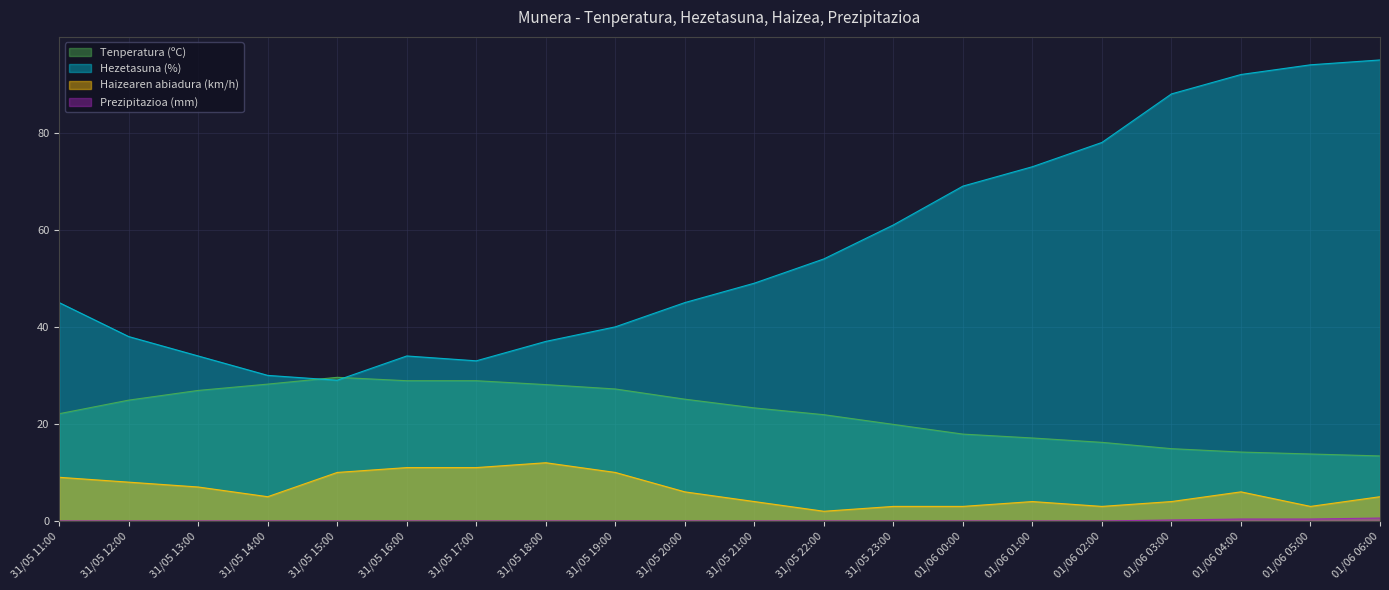

True or false: Prezipitazioa (mm) and Hezetasuna (%) cross at least once.

False